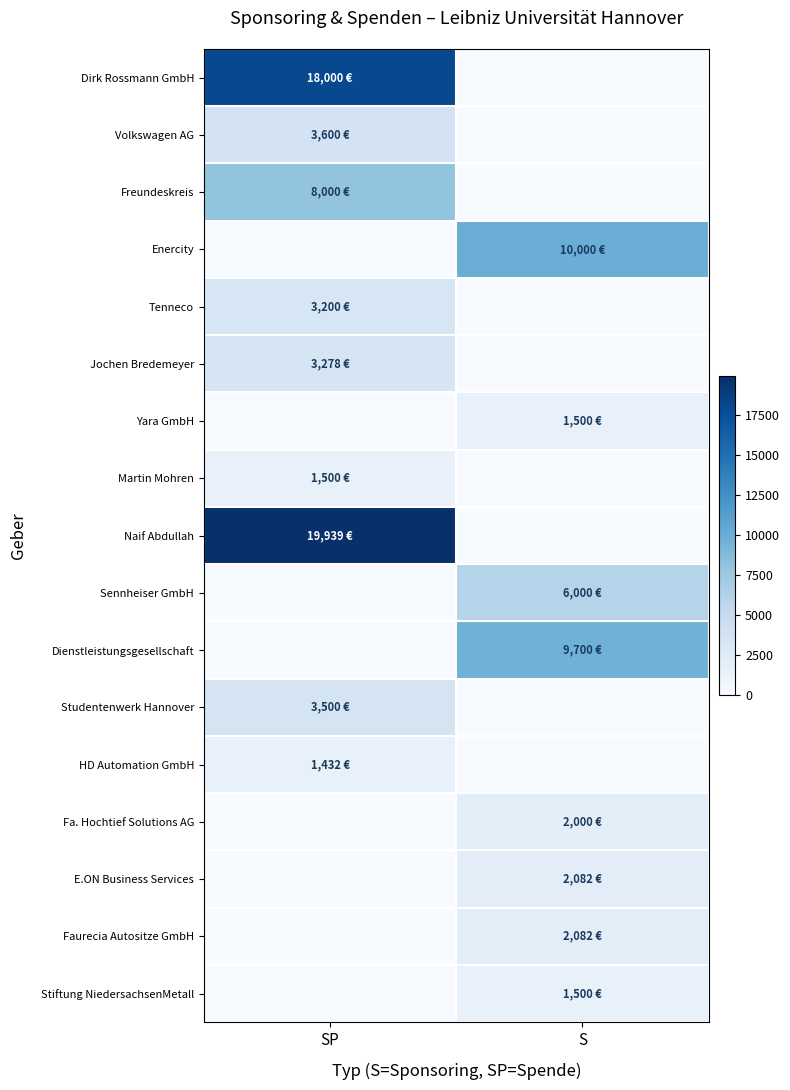

Count the number of categories in the chart.

2